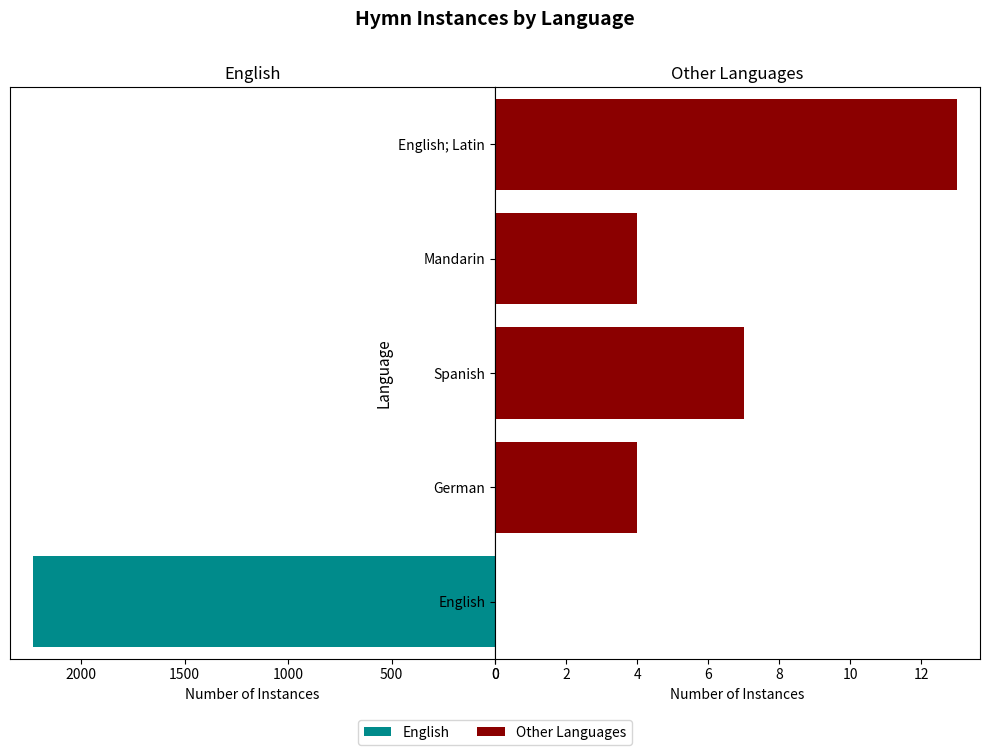

What is the value of the 4th bar from the left?

13